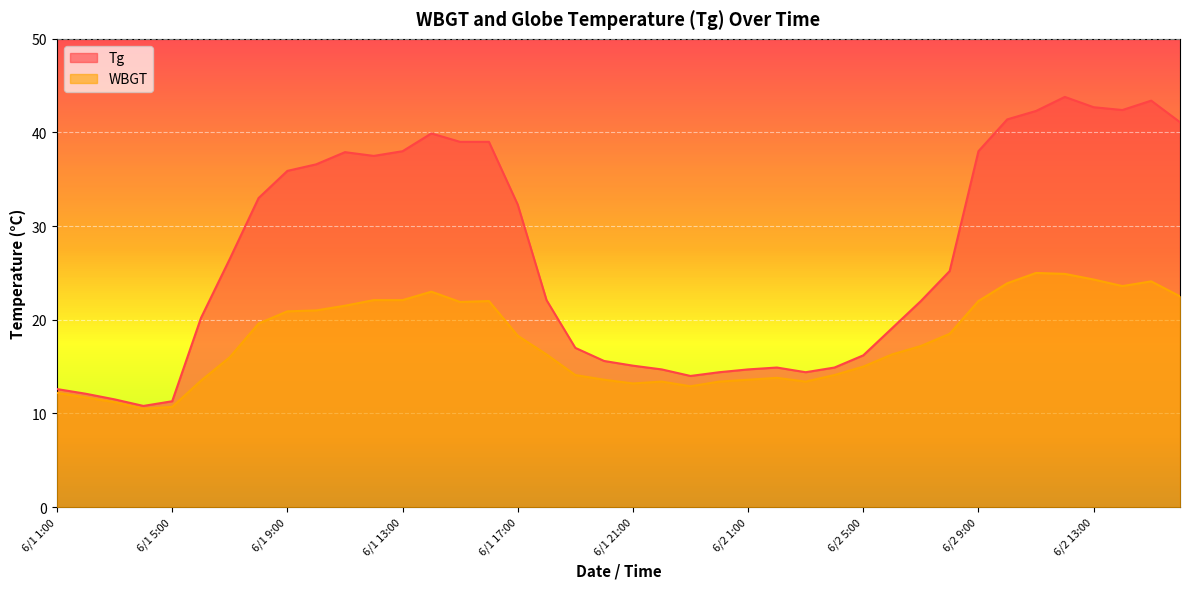

At which label does WBGT first exceed 17?

6/1 8:00